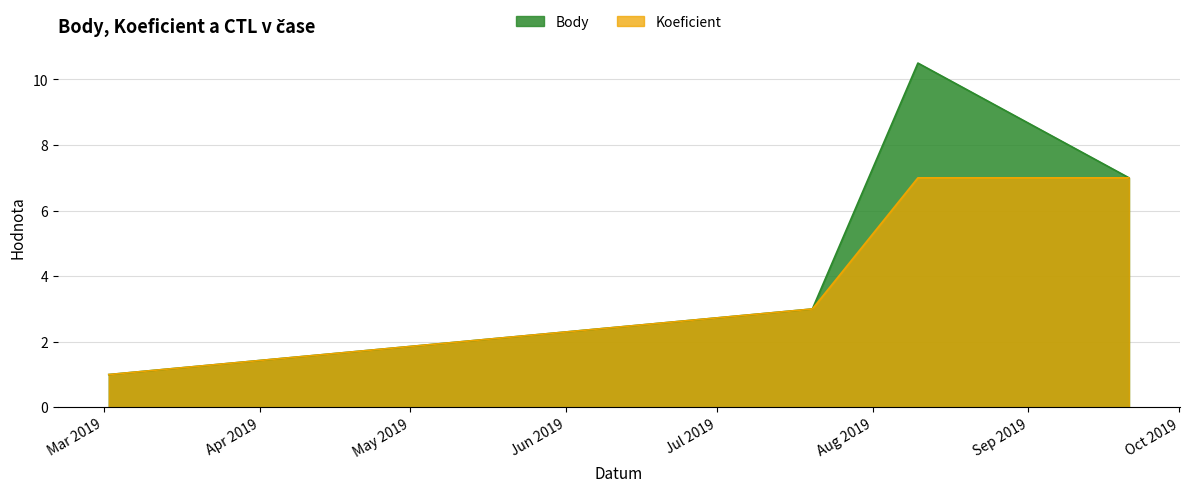

True or false: Body and Koeficient intersect in this chart.

False